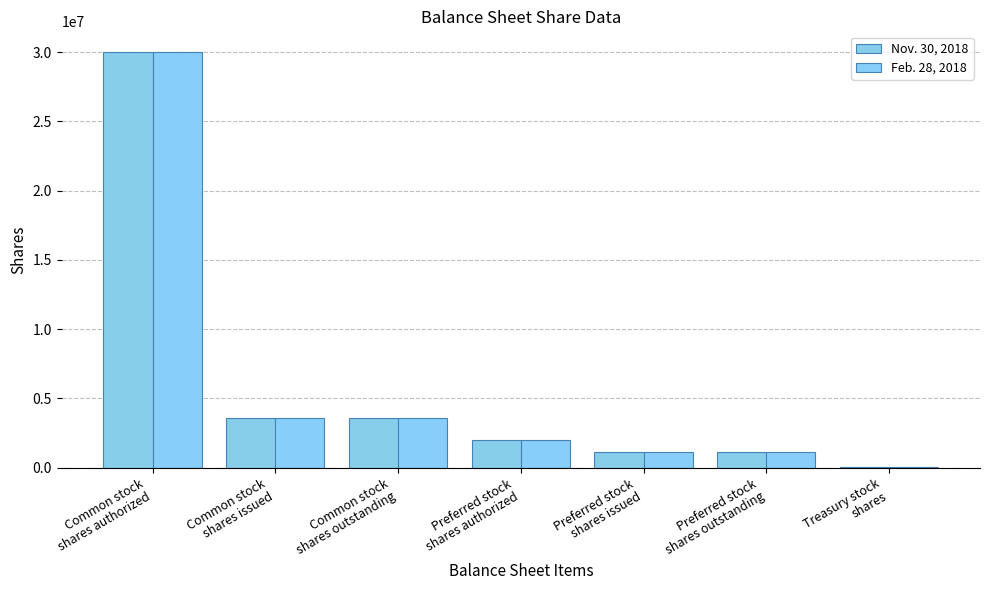

Are the bars grouped side by side (vs. stacked)?

Yes